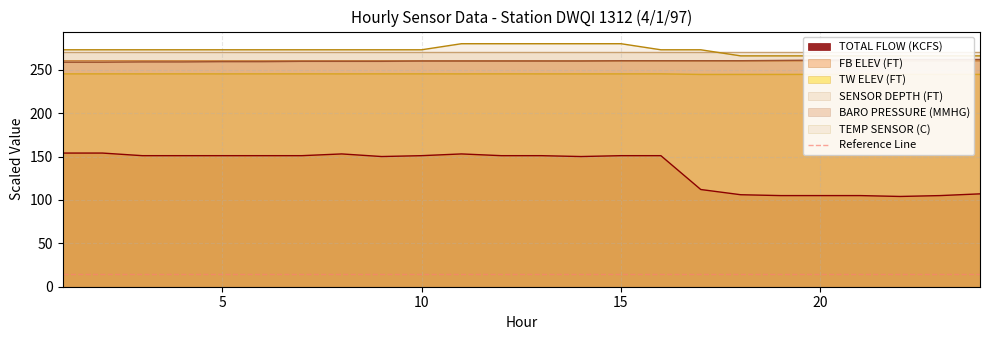

At which category is the sum across all series the highest?

11